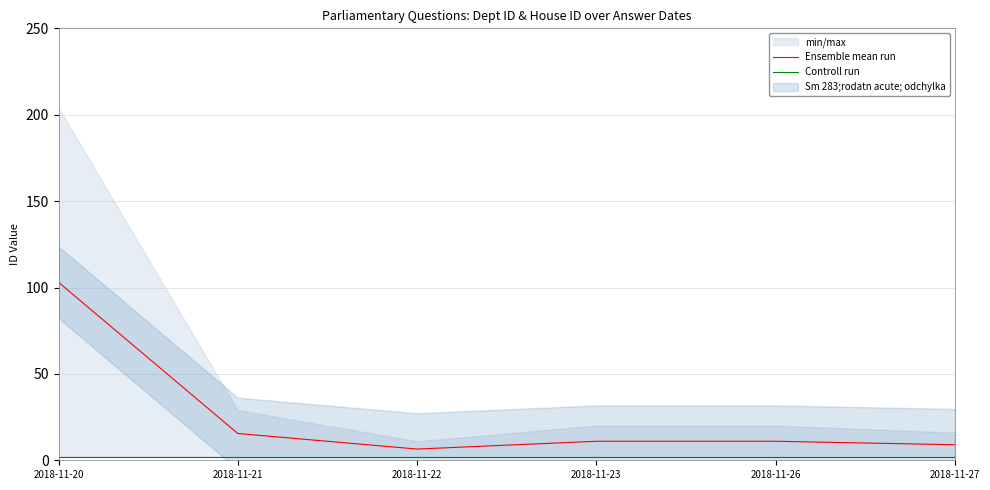

Which series has the largest total across all categories?

Ensemble mean run